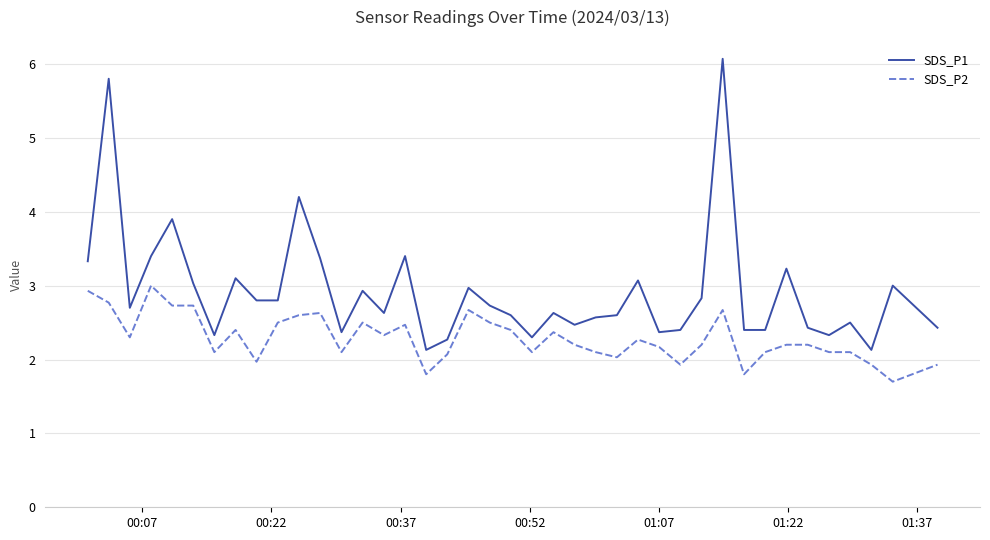

True or false: SDS_P1 has more than 1 points higher than both neighbors.

True